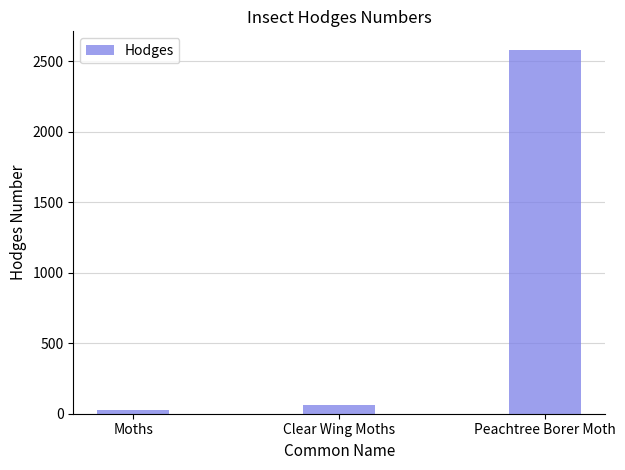

Is it true that the value at Peachtree Borer Moth is 2583.0?

True